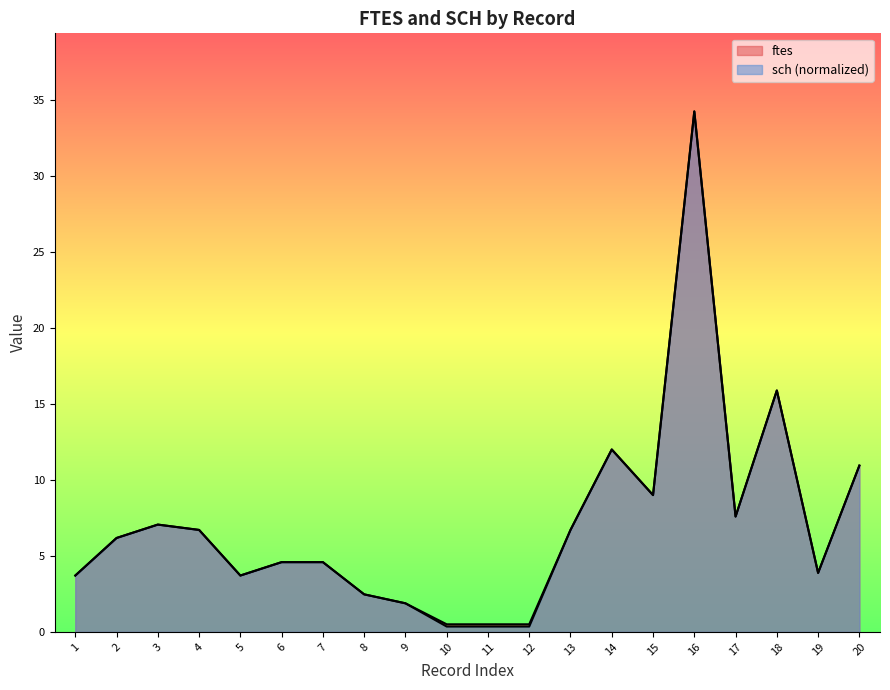

Is it true that ftes equals 0.5 at 12?

True